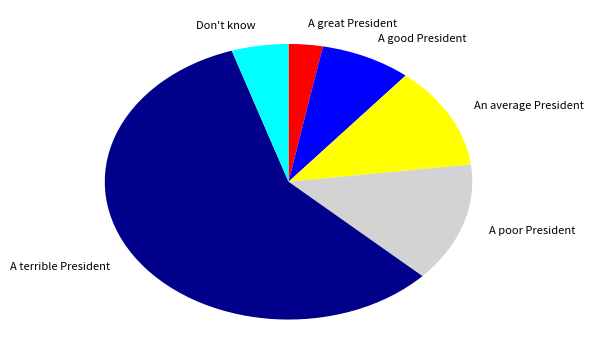

Which slice is the largest?

A terrible President